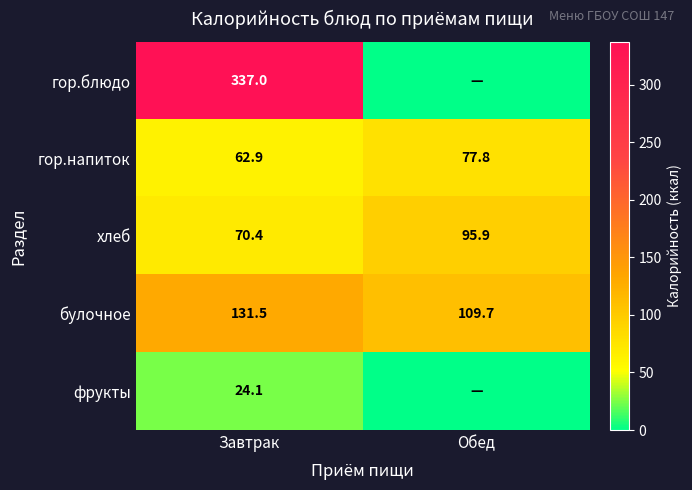

What is the sum of the гор.напиток values at Завтрак and Обед?

140.7